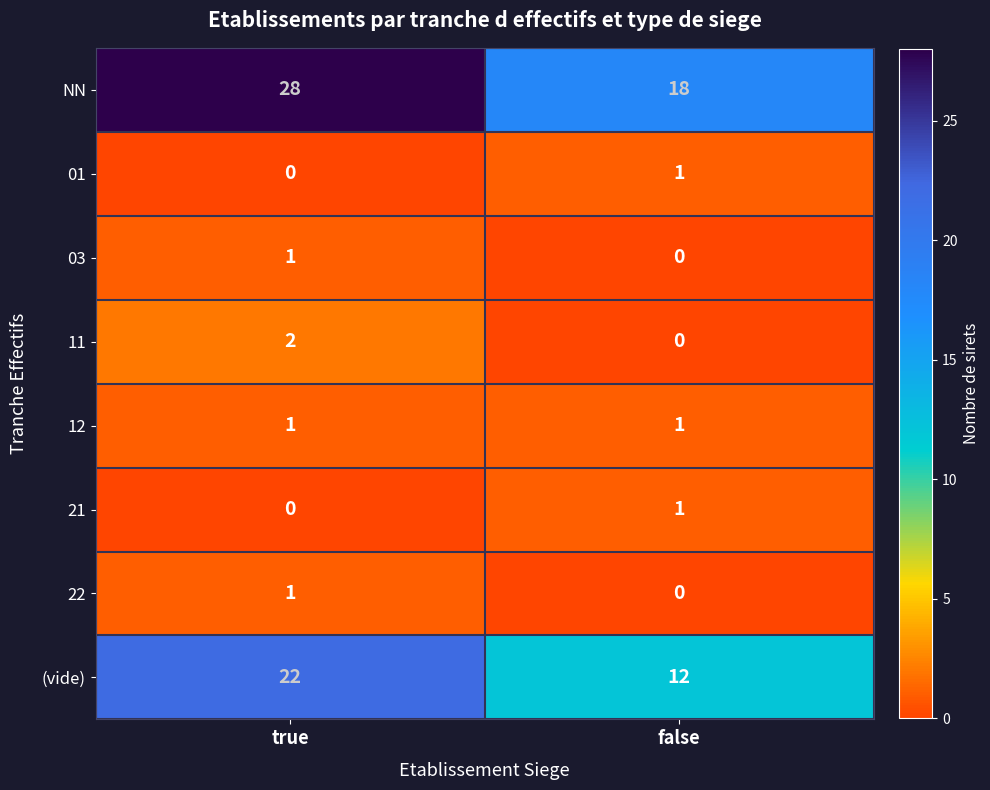

What is the sum of the NN values at true and false?

46